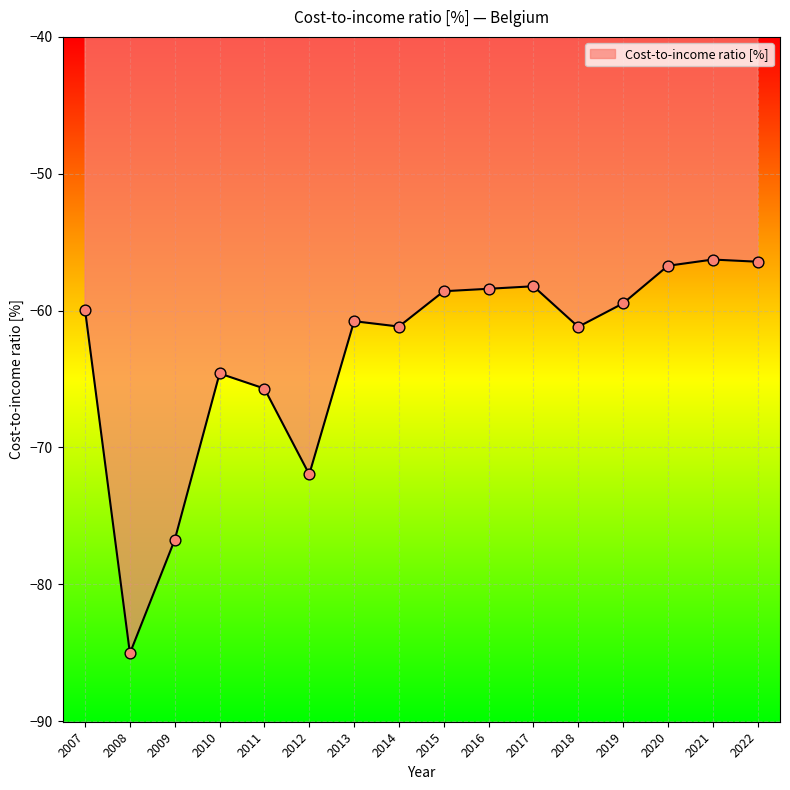

What is the change in value from 2019 to 2020?

+2.7